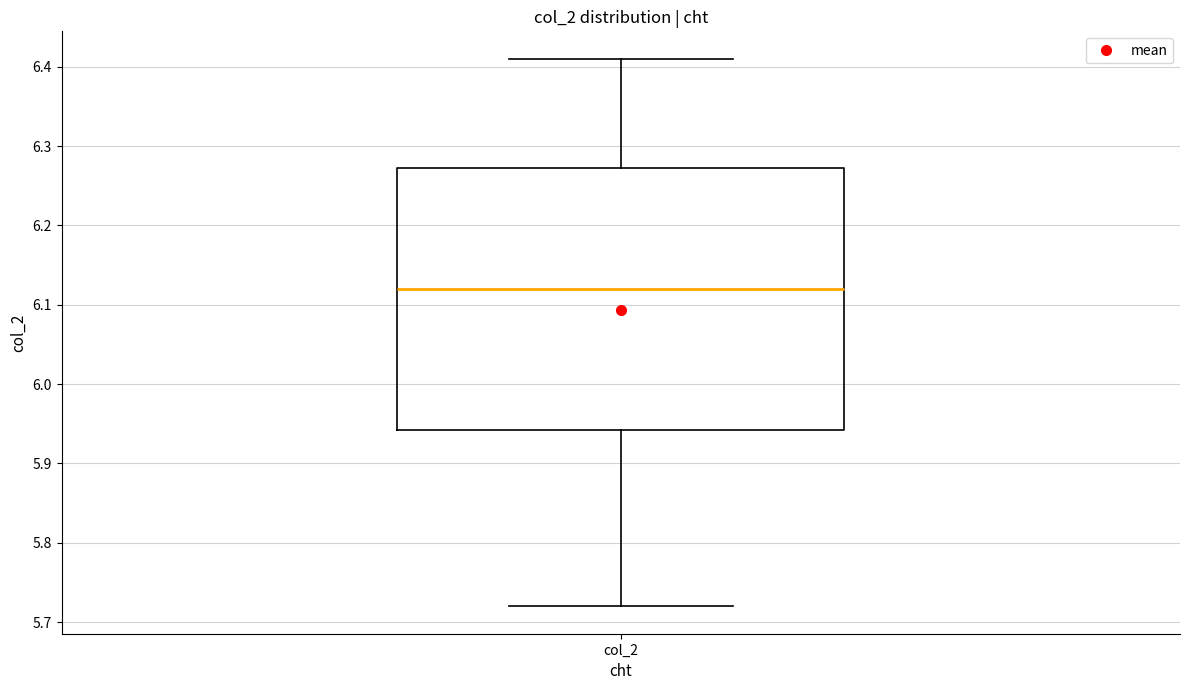

Read this box plot against the y-axis: the position of the median line, the range covered by the box, and the ends of both whiskers. The values are not printed on the chart, so give them approximately, as read against the axis.

median 6.12, box 5.94 to 6.27, whiskers 5.72 to 6.41